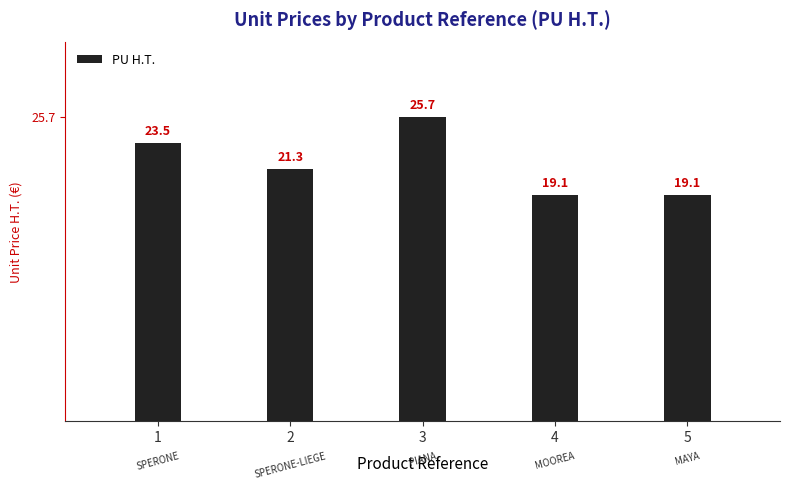

Read the value at 2.

21.3